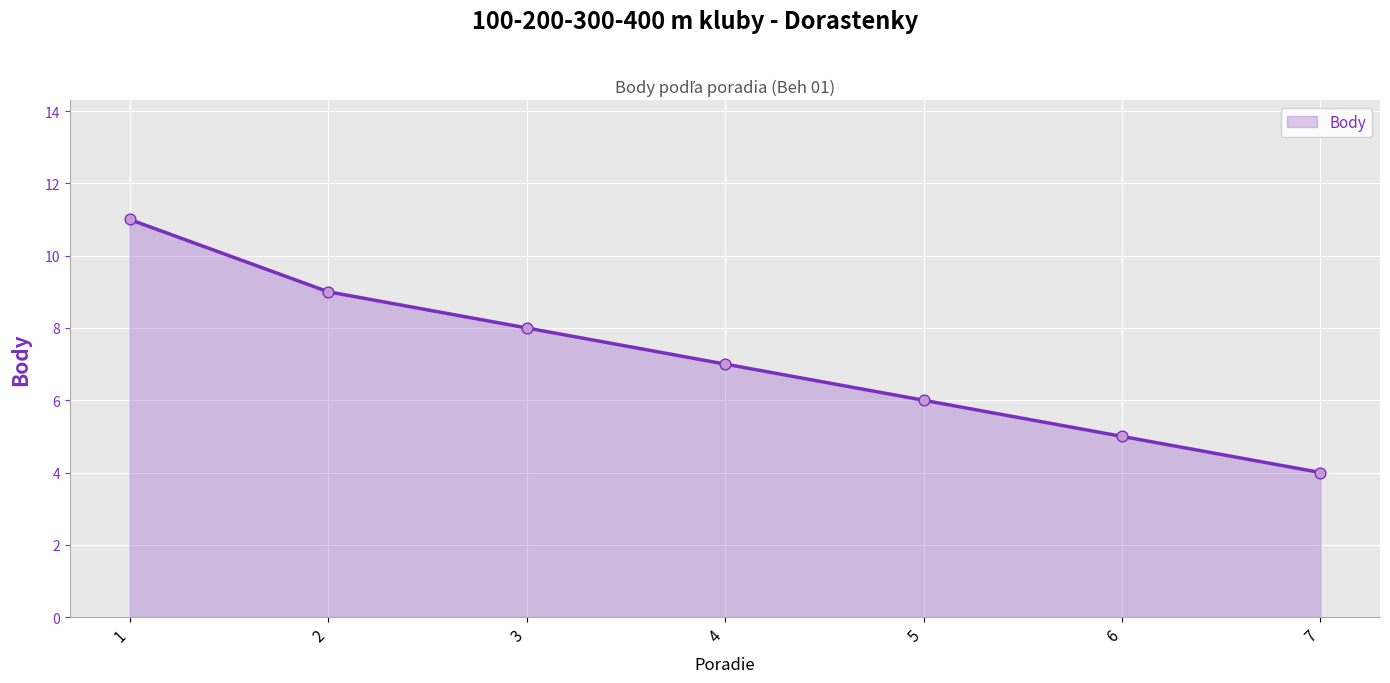

What is the change in value from 2 to 6?

-4